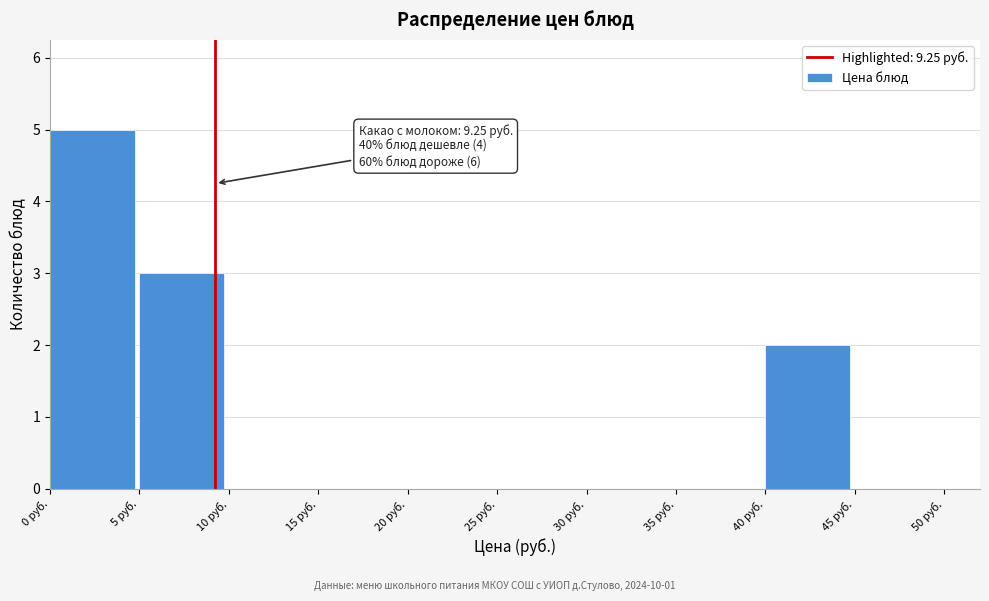

Which range on the x-axis has the tallest bar?

0 to 5